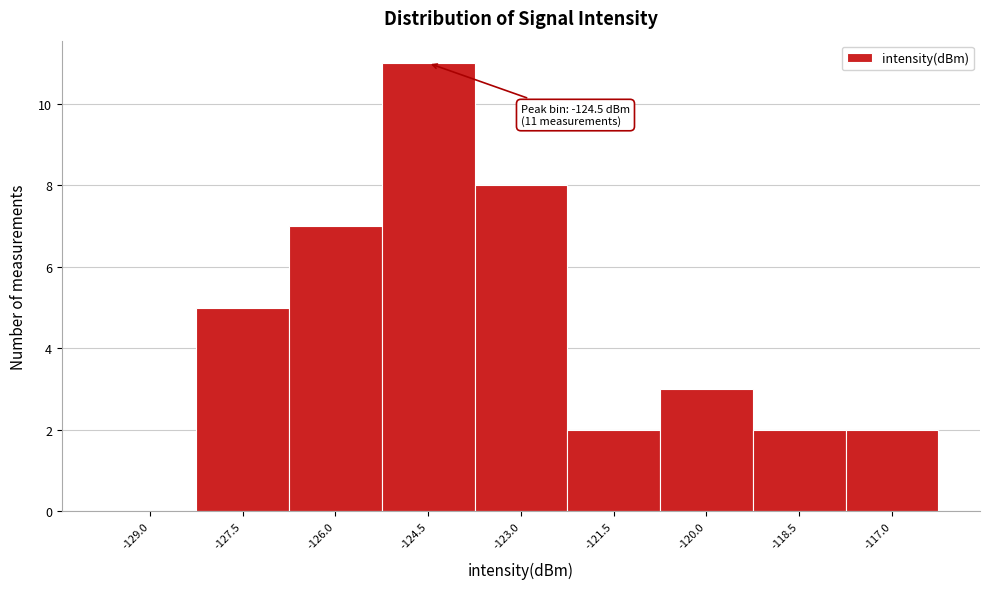

Which range on the x-axis has the tallest bar?

-125.25 to -123.75